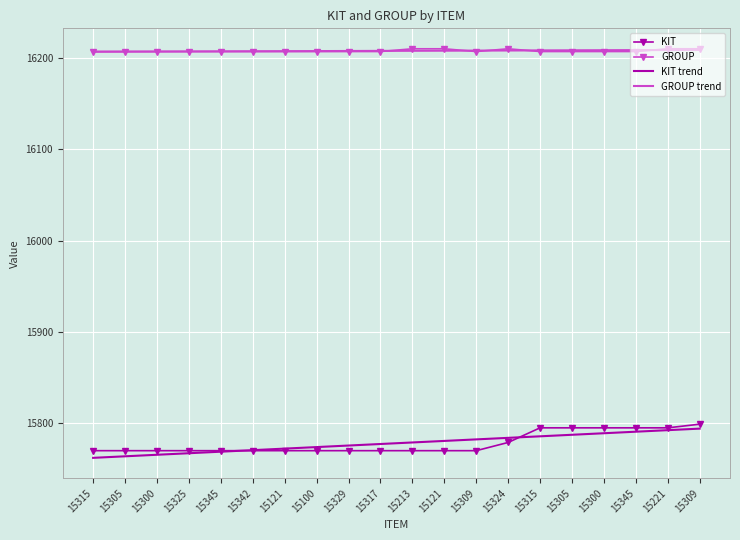

What are all the series names shown in the legend?

KIT, GROUP, KIT trend, GROUP trend